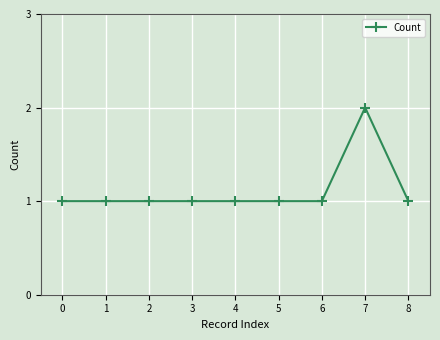

At which category does the chart reach its peak across all series?

7